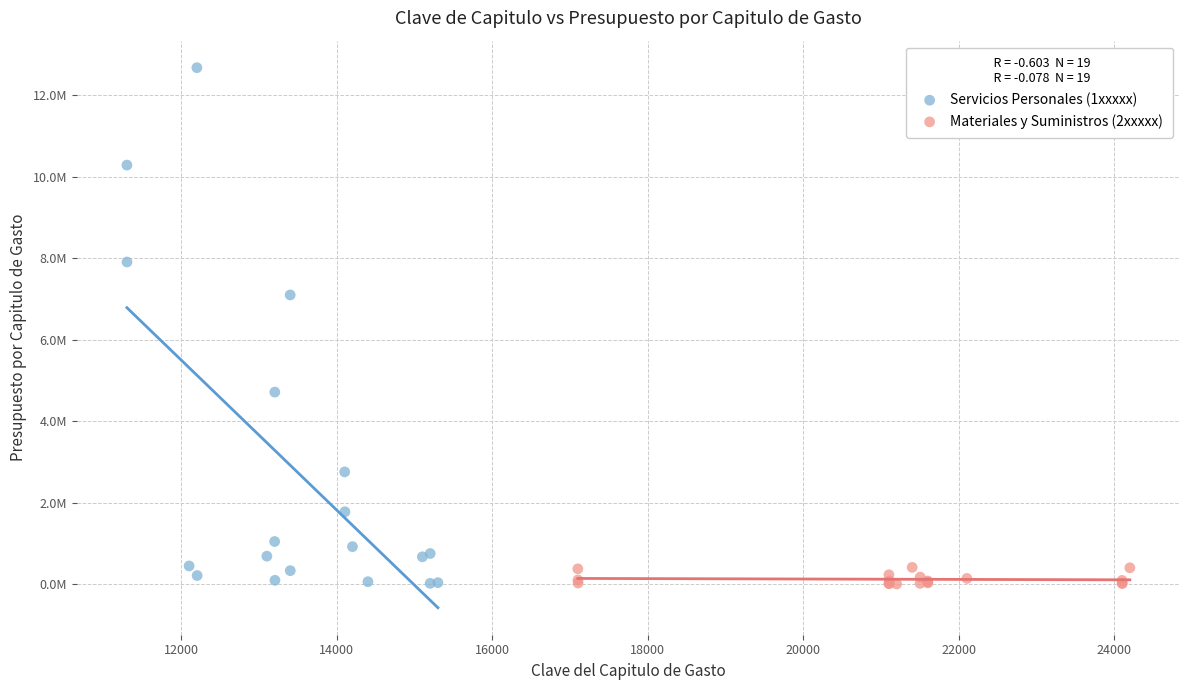

Which series has the widest spread of Y values?

Servicios Personales (1xxxxx)